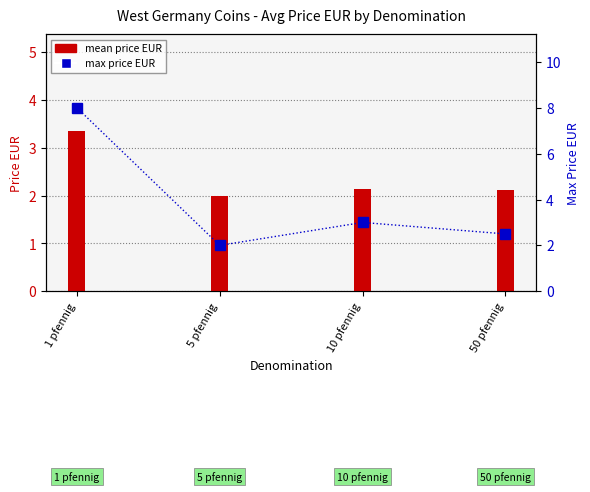

Rank the categories by value from highest to lowest.

1 pfennig, 10 pfennig, 50 pfennig, 5 pfennig